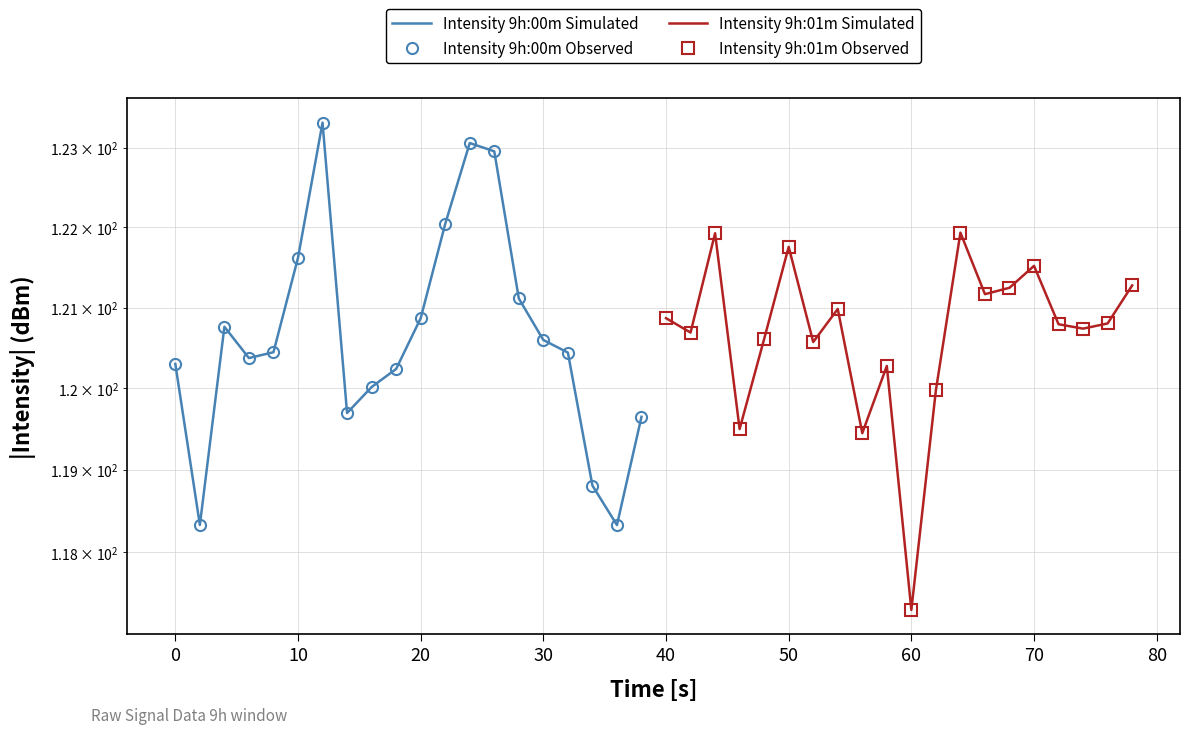

True or false: Intensity 9h:01m Observed has a value of 164.8 at 17.

False